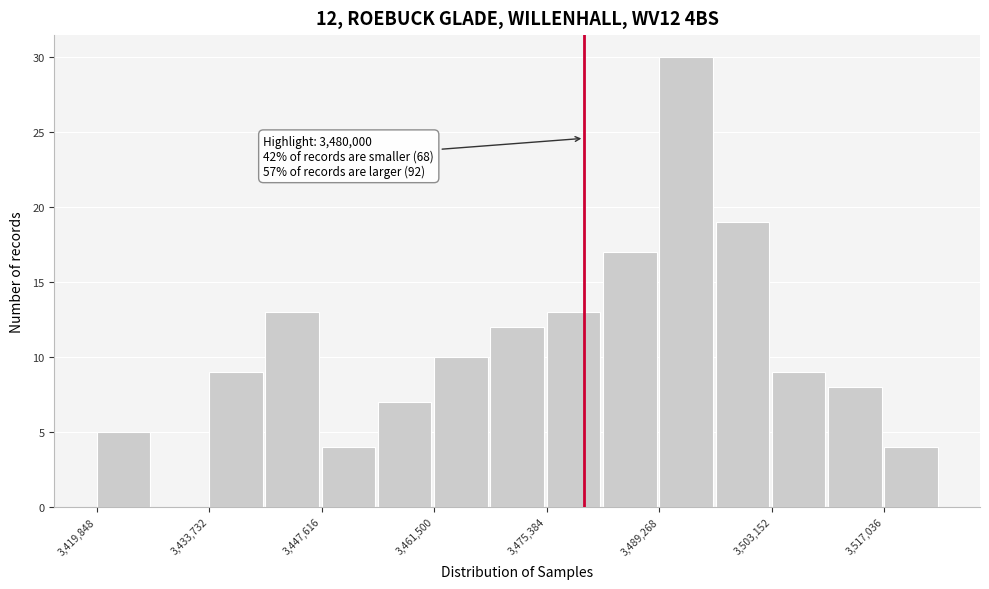

Read against the x-axis, roughly where is the centre of the tallest bar?

3492000